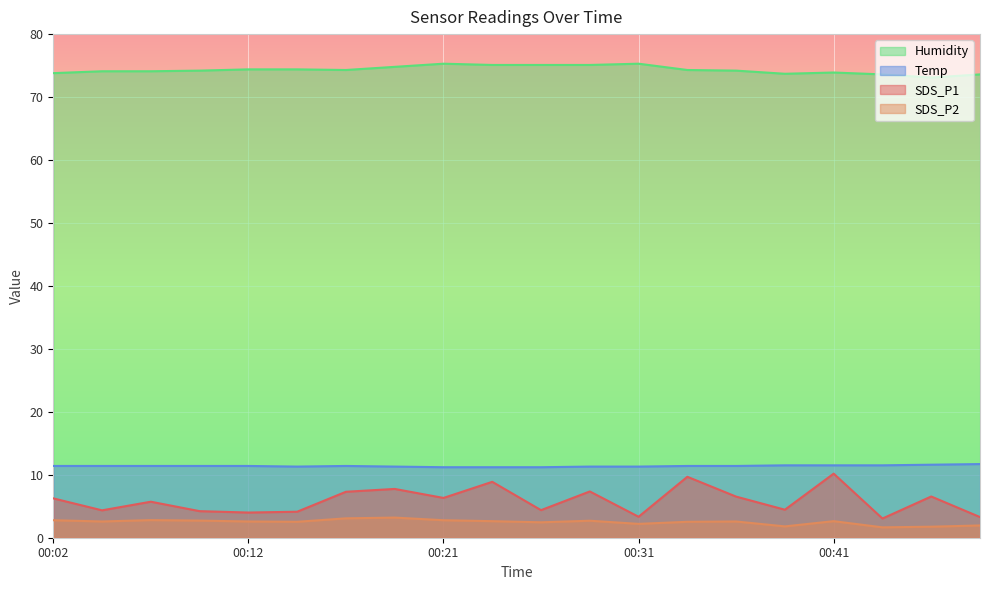

At which category is the sum across all series the highest?

00:41